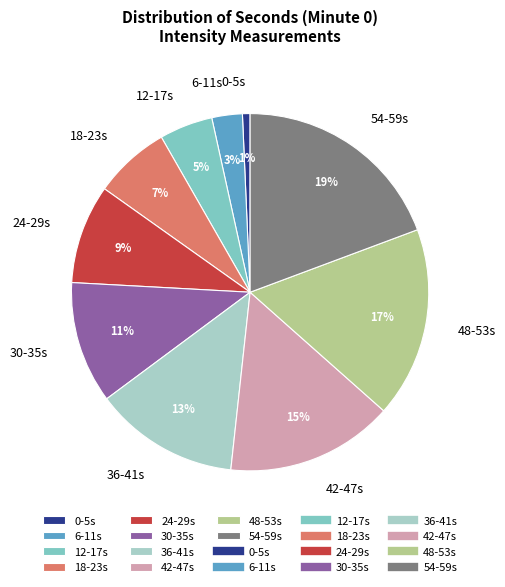

To the nearest percent, what percentage of the pie is 24-29s?

9%